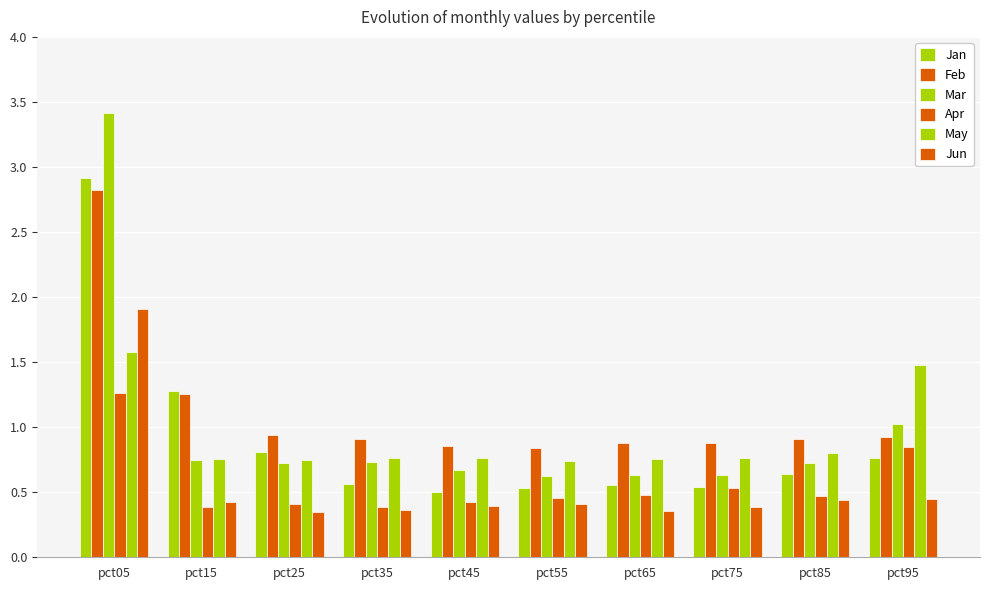

Reading left to right, list all the values displayed in this chart.

Jan: 2.9	1.3	0.8	0.6	0.5	0.5	0.6	0.5	0.6	0.8
Feb: 2.8	1.3	0.9	0.9	0.9	0.8	0.9	0.9	0.9	0.9
Mar: 3.4	0.7	0.7	0.7	0.7	0.6	0.6	0.6	0.7	1.0
Apr: 1.3	0.4	0.4	0.4	0.4	0.5	0.5	0.5	0.5	0.8
May: 1.6	0.8	0.7	0.8	0.8	0.7	0.8	0.8	0.8	1.5
Jun: 1.9	0.4	0.3	0.4	0.4	0.4	0.4	0.4	0.4	0.5